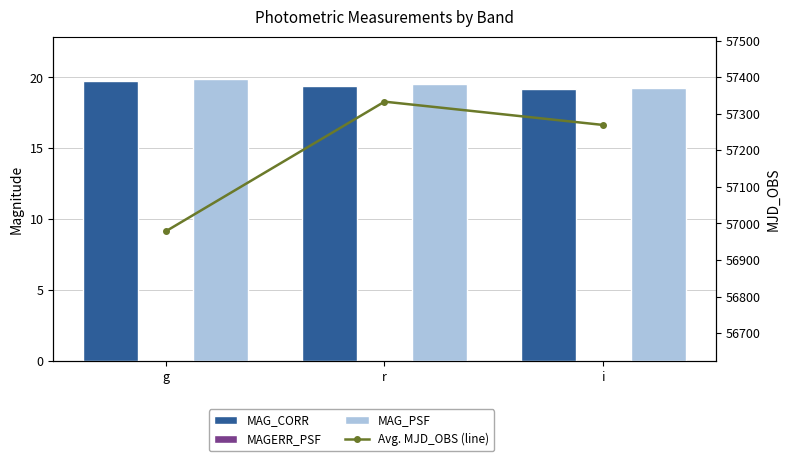

Reading left to right, what are all the values shown in this chart?

MAG_CORR: 19.8	19.4	19.2
MAGERR_PSF: 0.0	0.0	0.0
MAG_PSF: 19.9	19.5	19.3
Avg. MJD_OBS (line): 56978.1	57333.1	57269.3